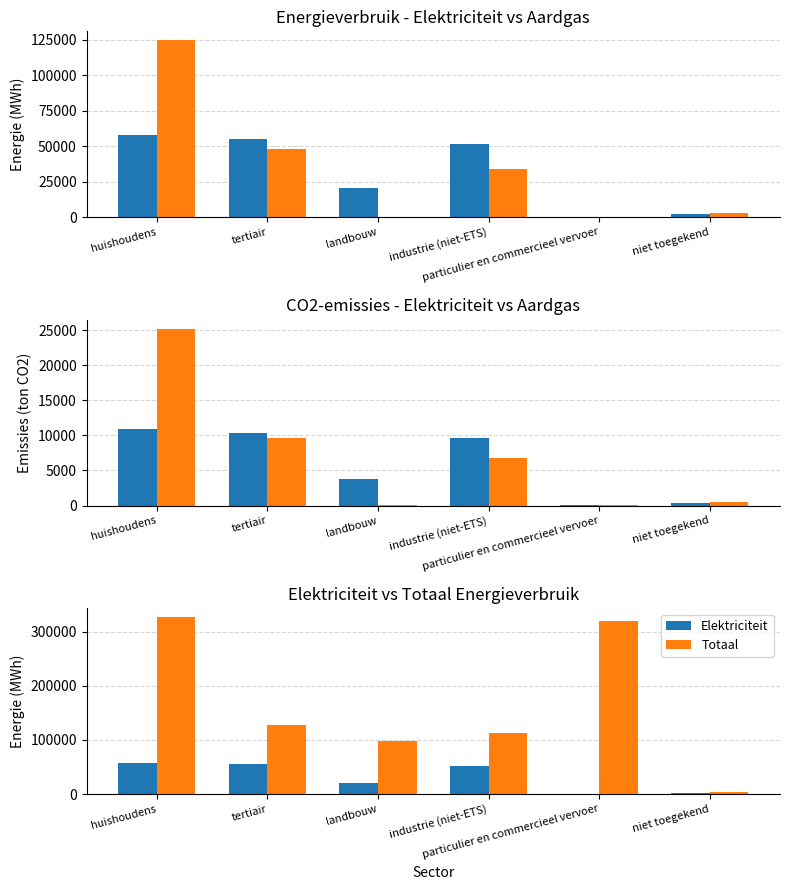

What is the greatest value displayed?

327007.4